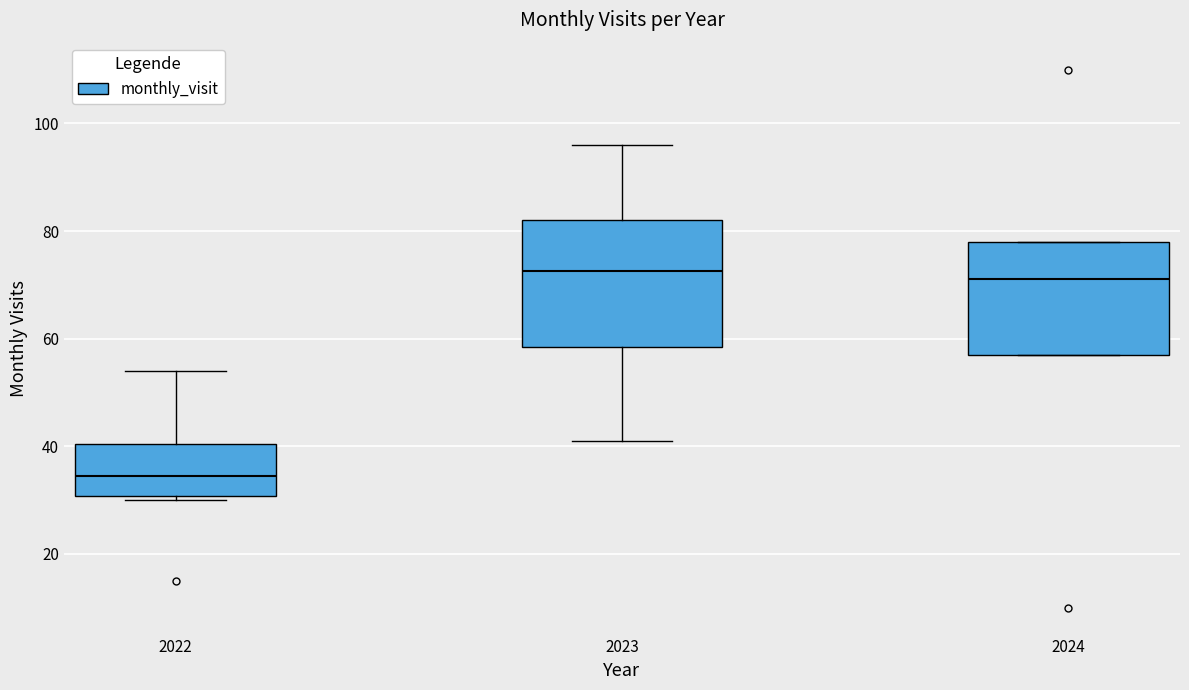

Where does the median line of the box at x = 2022 sit on the y-axis? The values are not printed on the chart, so give them approximately, as read against the axis.

34